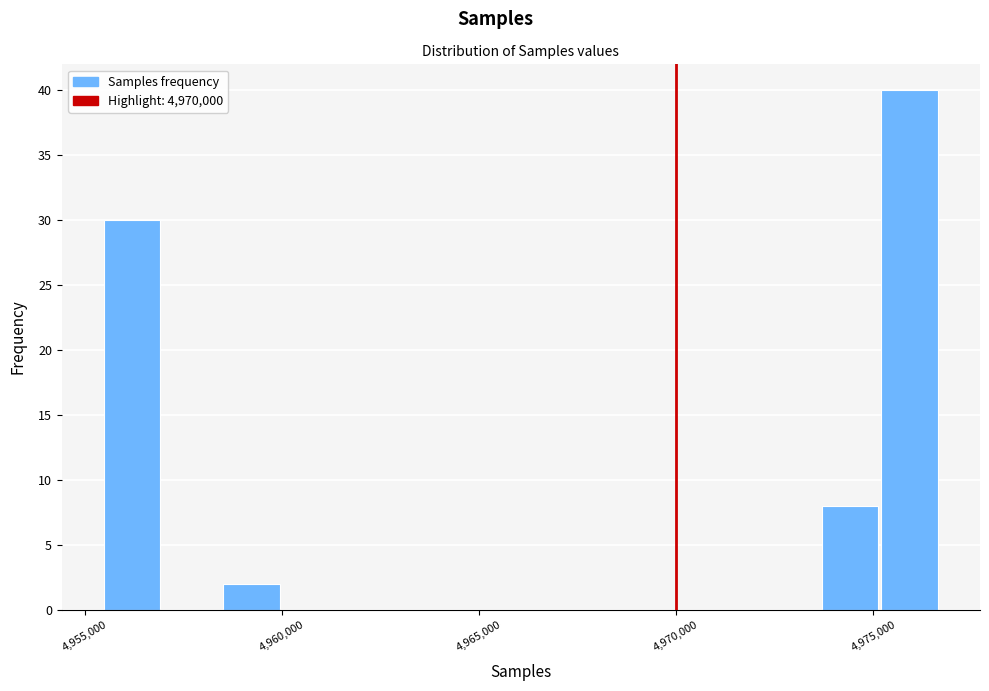

Around what value on the x-axis is the tallest bar? Give the approximate position of its centre, as read against the axis.

4976000